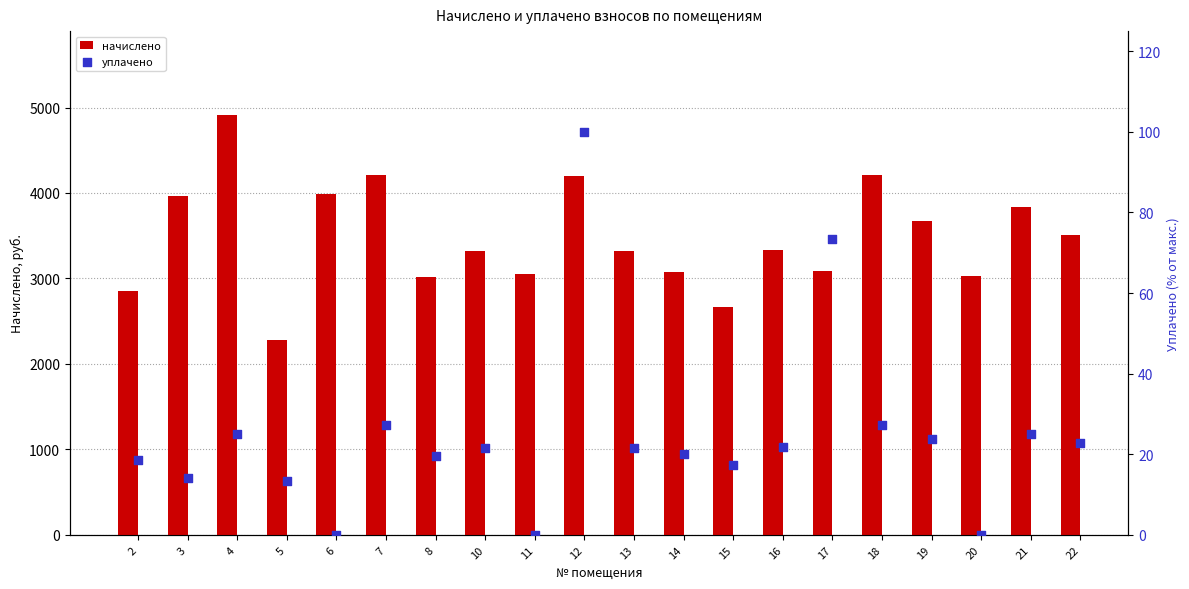

At which category is the sum across all series the highest?

4